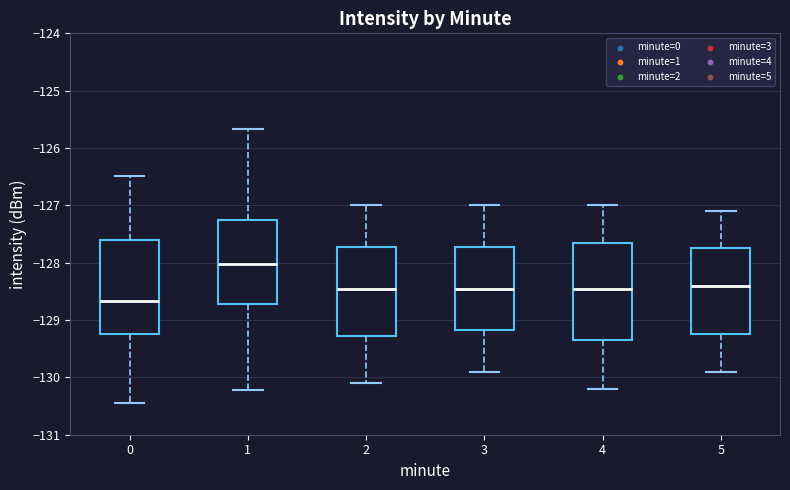

Which box has the lowest median line?

0